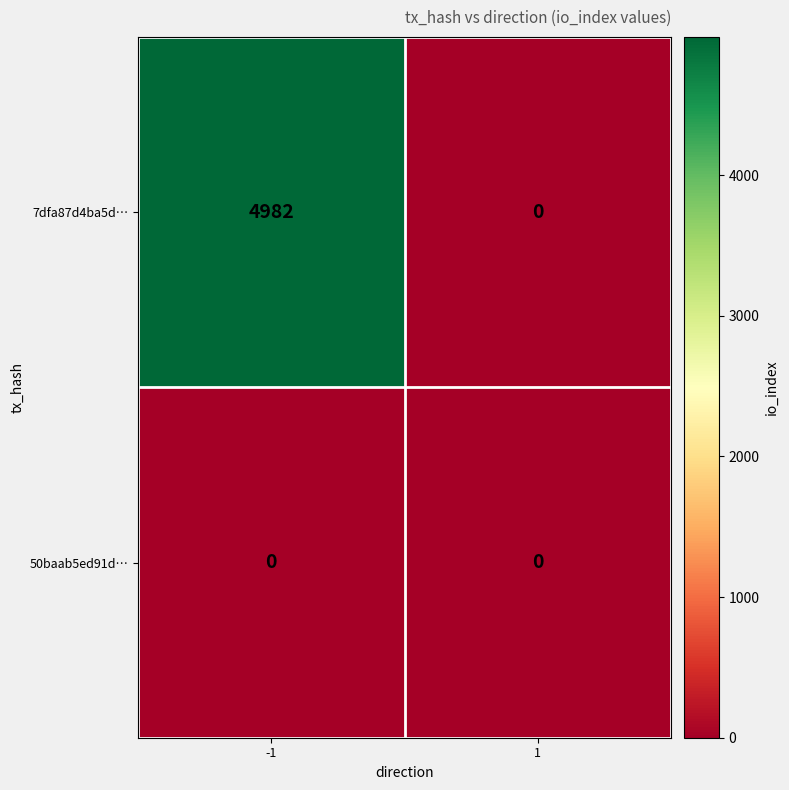

The value of 7dfa87d4ba5d… at 1 is -2888. True or false?

False